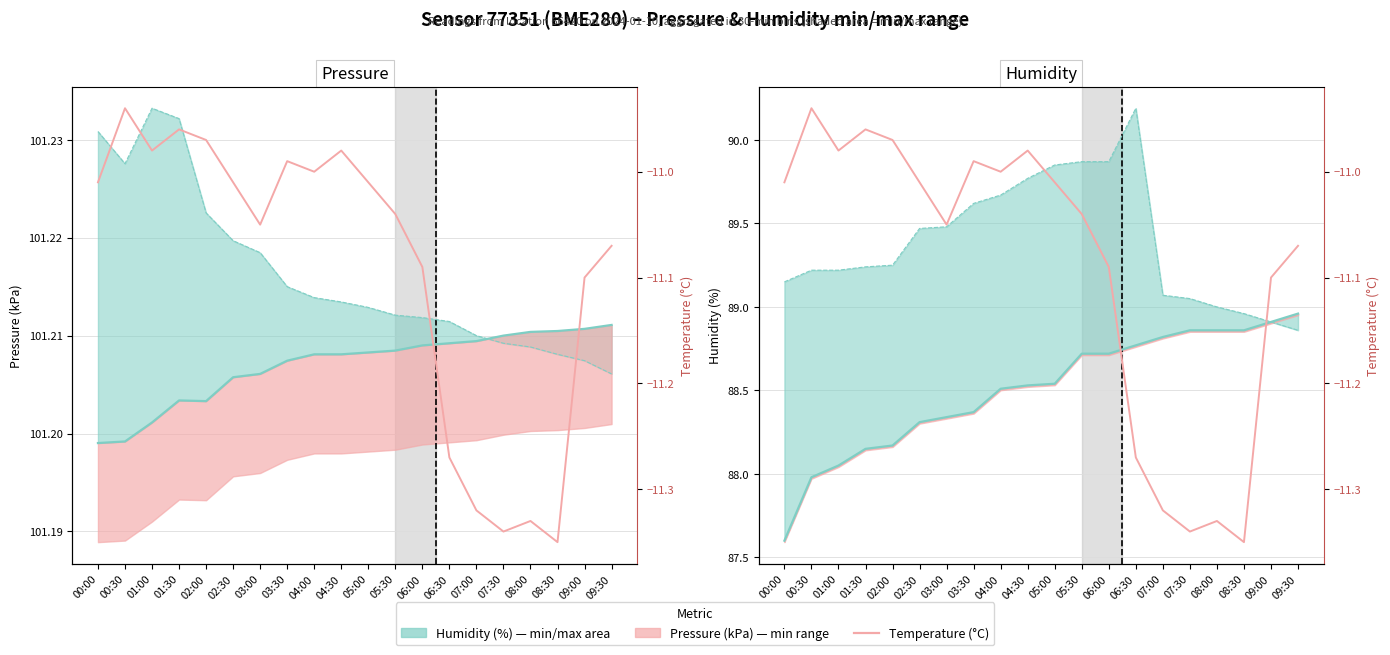

What is the total value across all series at 01:30?

166.4